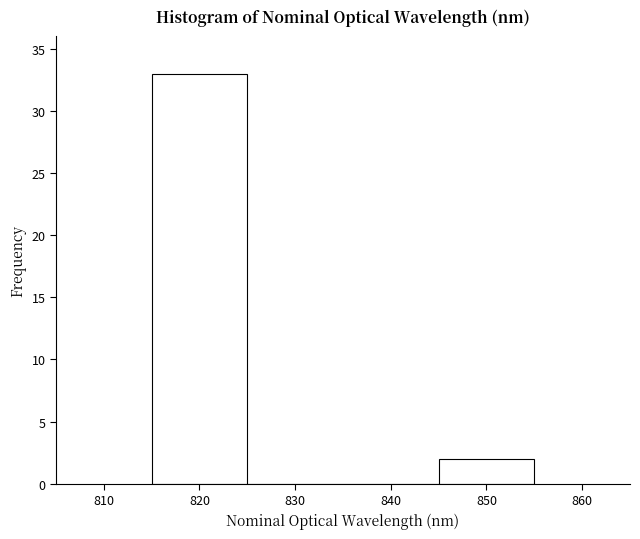

Reading left to right, list every bar in this chart as the range it spans on the x-axis followed by its height. The values are not printed on the chart, so give them approximately, as read against the axis.

815 to 825: 33
825 to 835: 0
835 to 845: 0
845 to 855: 2